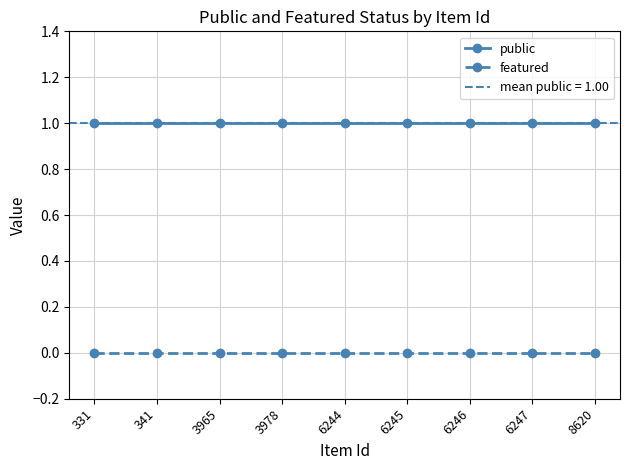

Reading right to left, extract all data points from this chart.

public: 8620=1	6247=1	6246=1	6245=1	6244=1	3978=1	3965=1	341=1	331=1
featured: 8620=0	6247=0	6246=0	6245=0	6244=0	3978=0	3965=0	341=0	331=0